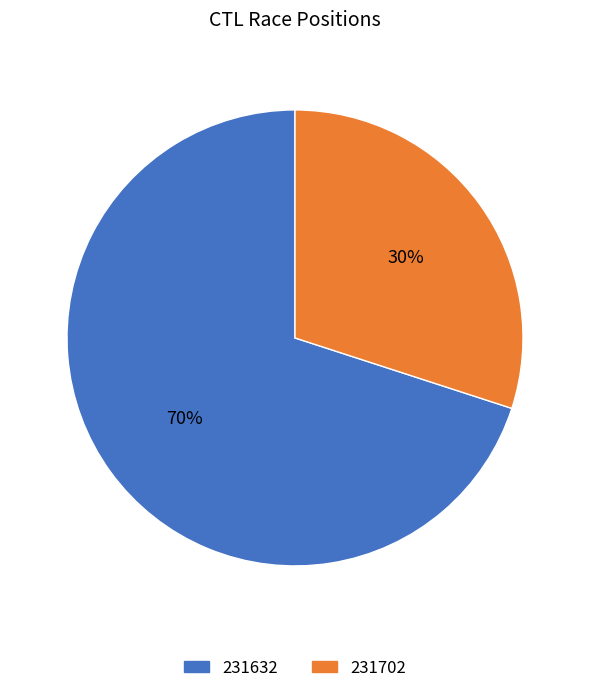

Approximately how many times larger is the value at 231702 compared to 231632?

0.4